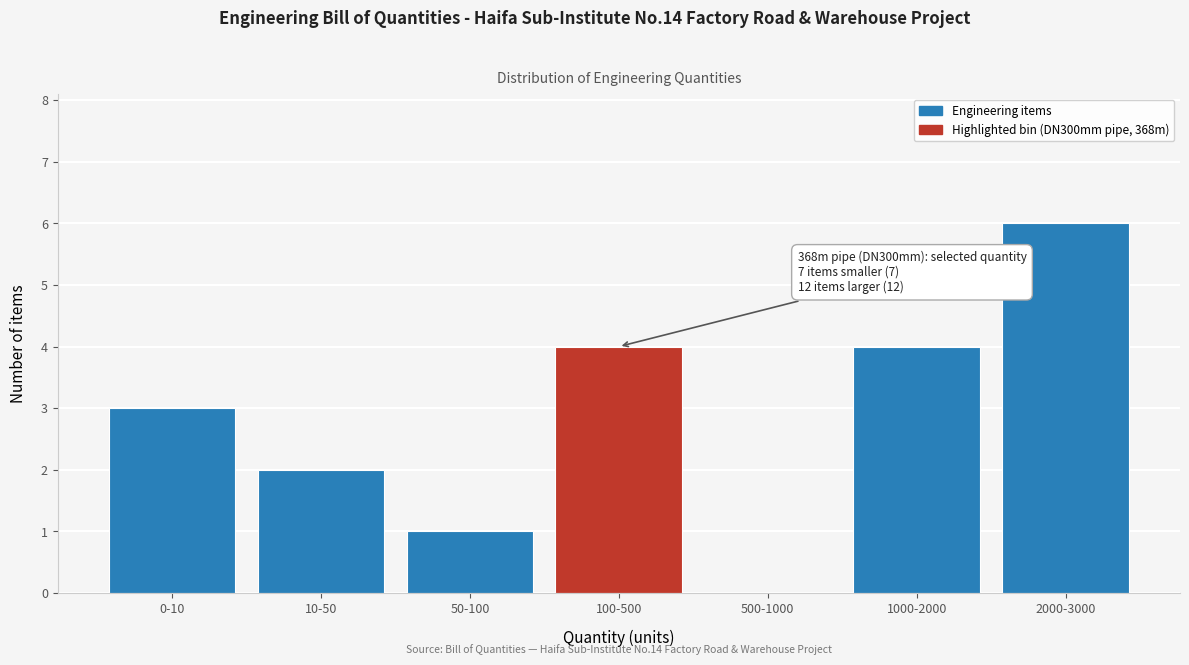

Reading left to right, what are all the values shown in this chart?

0-10=3	10-50=2	50-100=1	100-500=4	500-1000=0	1000-2000=4	2000-3000=6